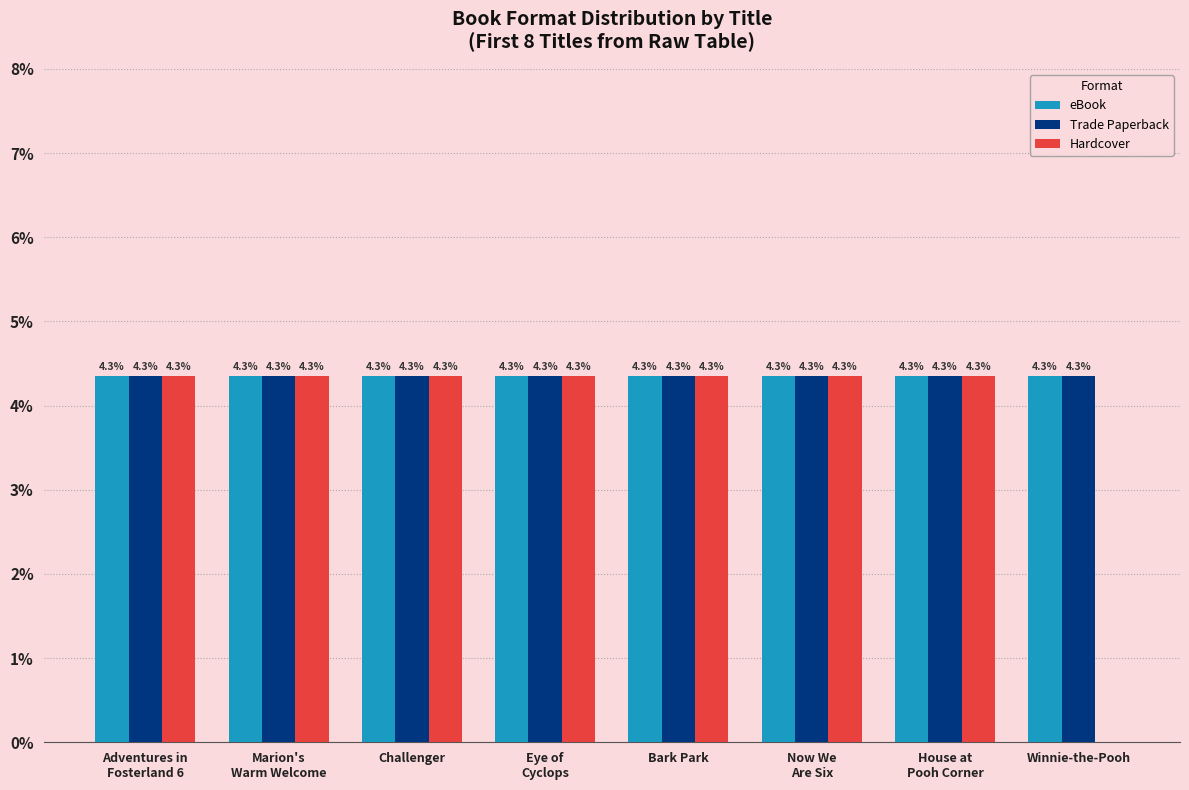

Where is Hardcover nearest to the value 2?

Winnie-the-Pooh